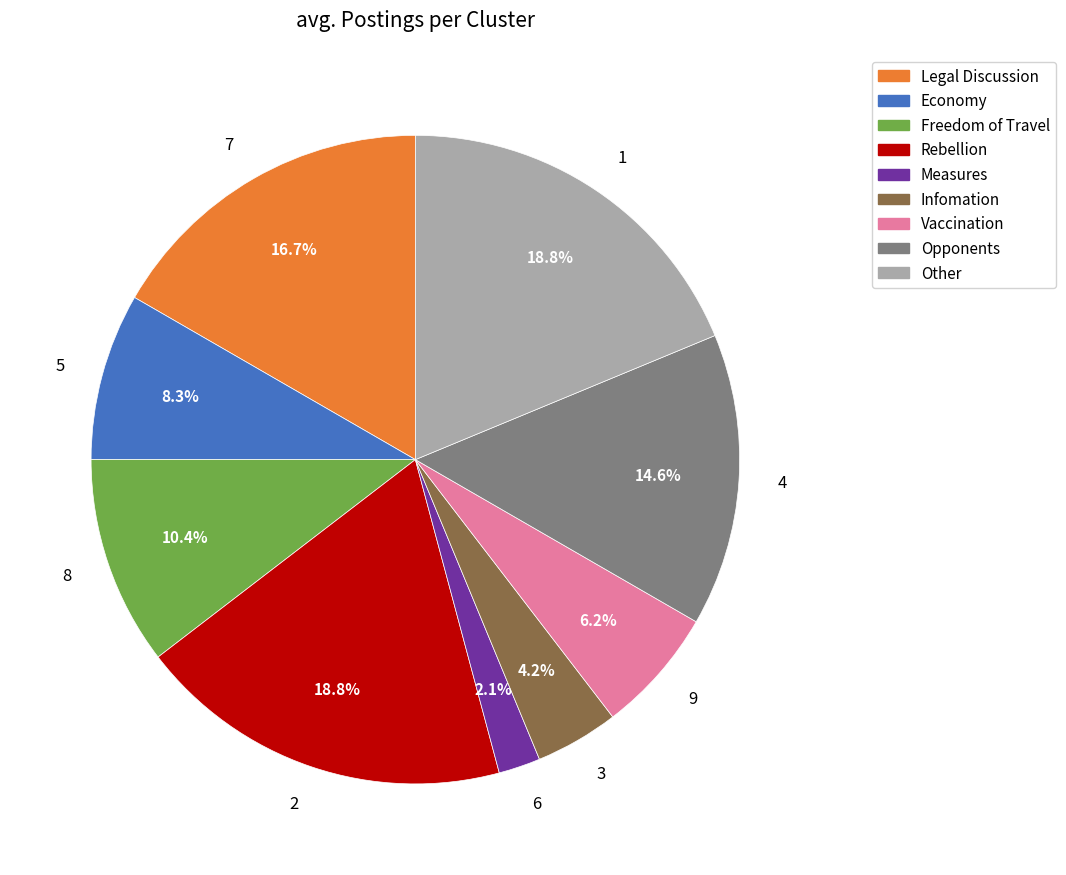

Does 2 represent more than half of the total?

No